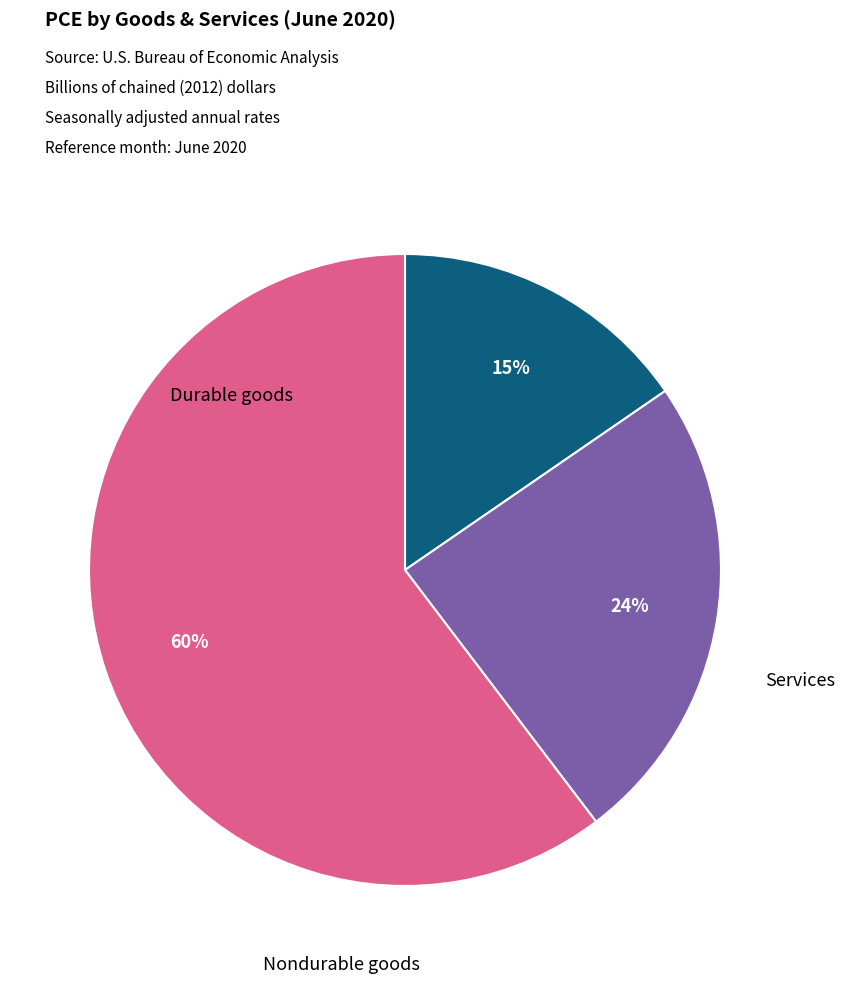

Is there any slice that represents more than half of the pie?

Yes